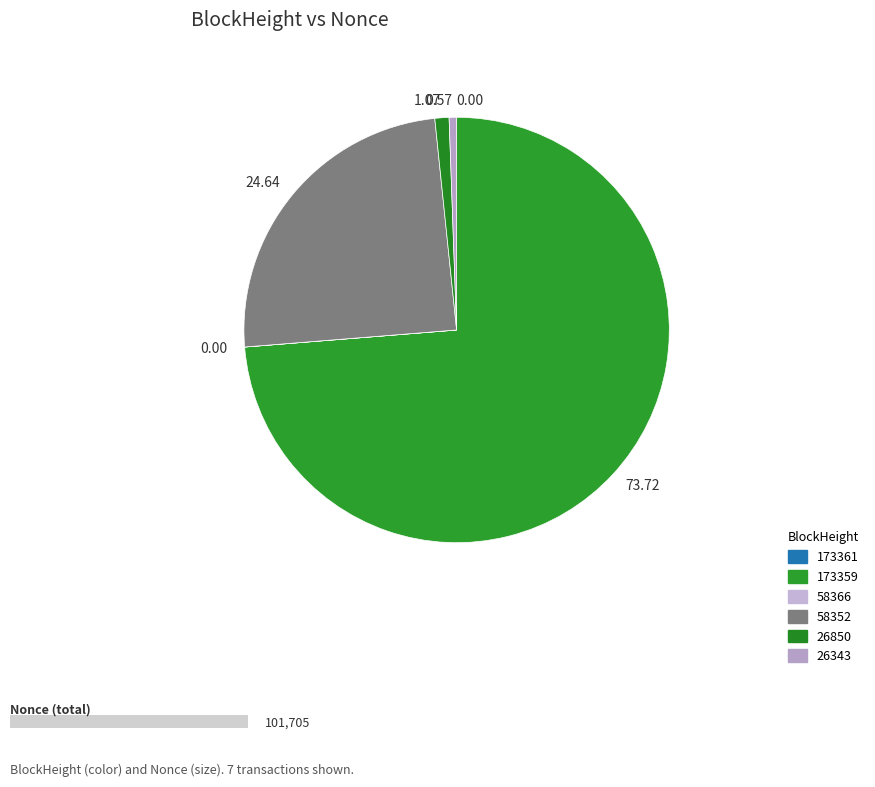

To the nearest percent, what is the difference between the largest and smallest slice percentages?

74%